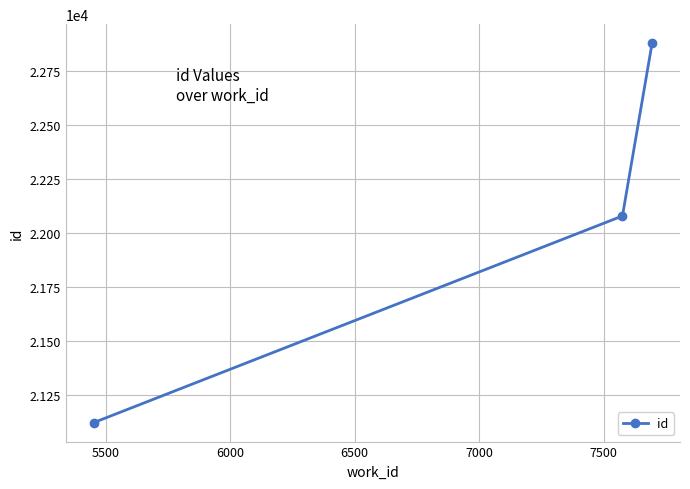

What is the difference between the maximum and second lowest values?

802